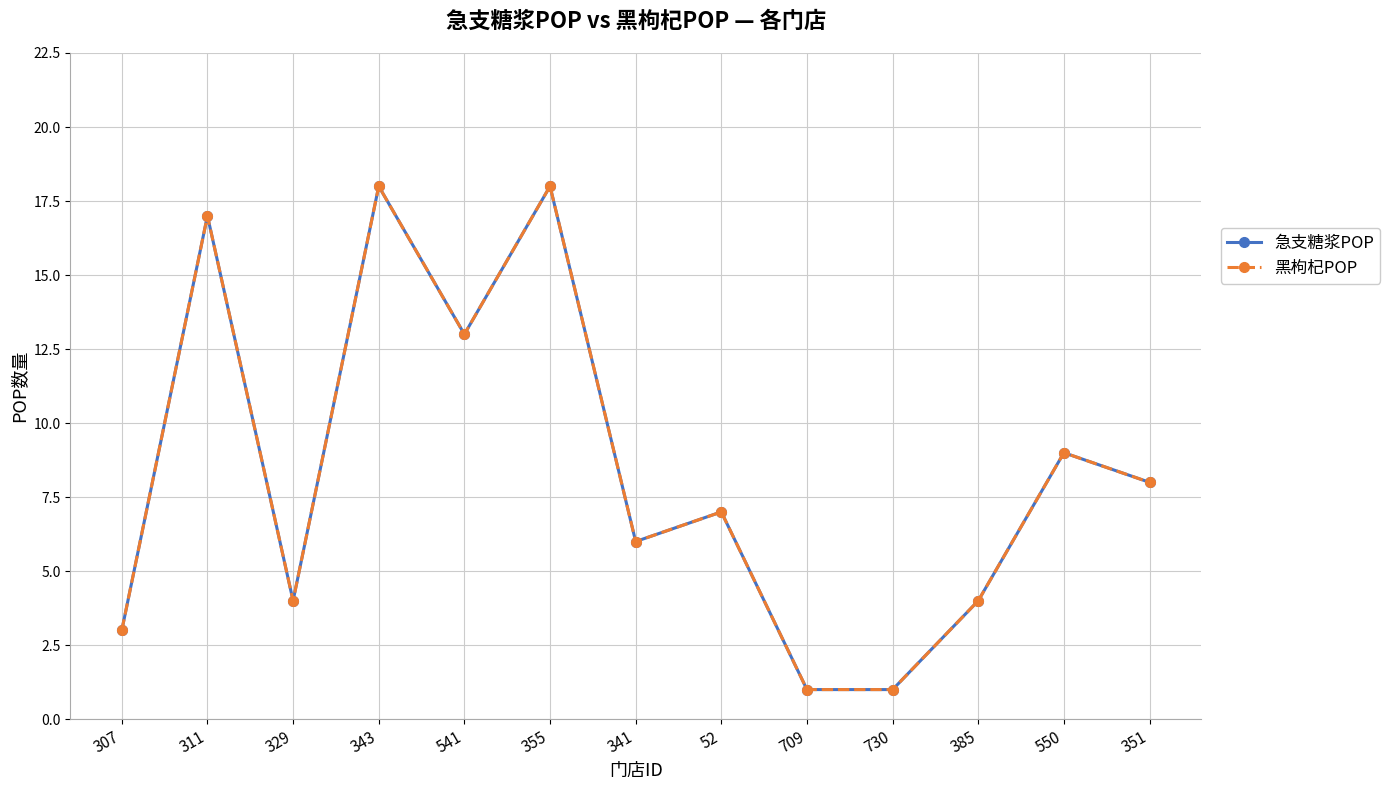

What position from the right is 311?

12